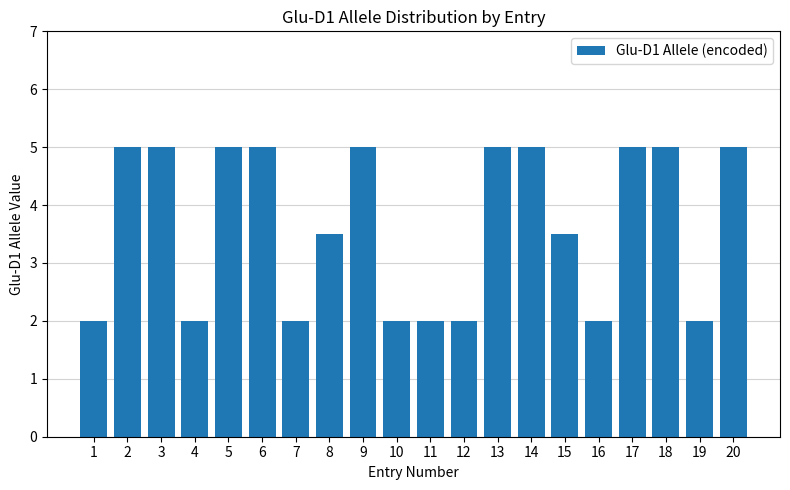

What is the difference between the second highest and second lowest values?

3.0